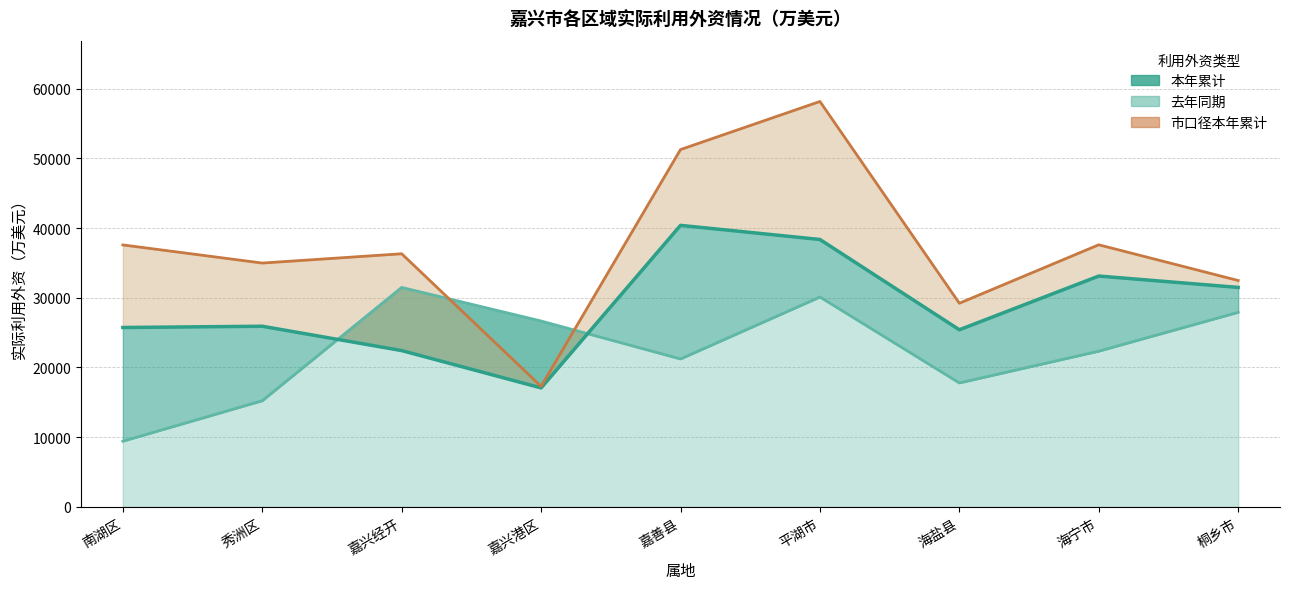

True or false: 本年累计 and 市口径本年累计 intersect in this chart.

False